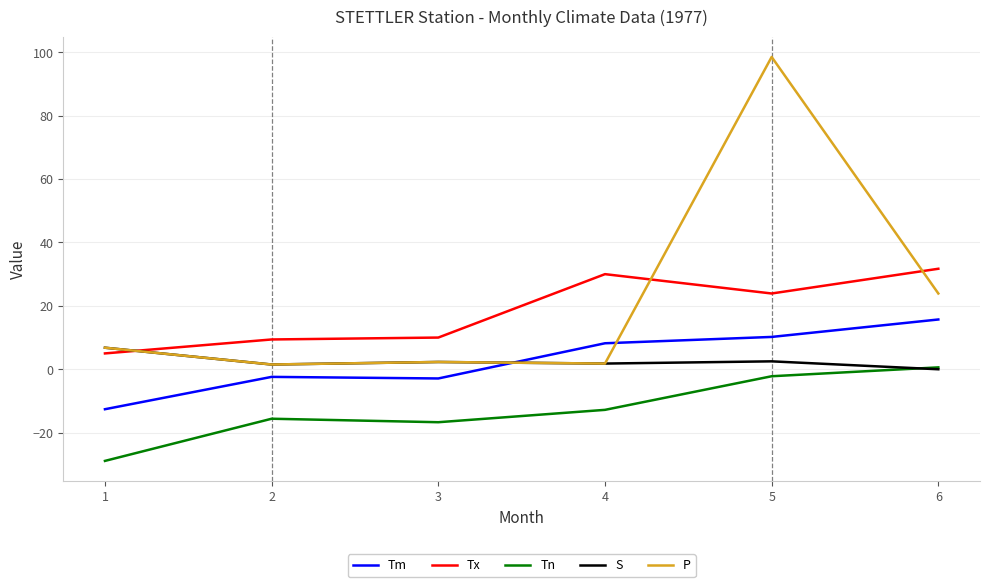

How many lines are shown in the chart?

5